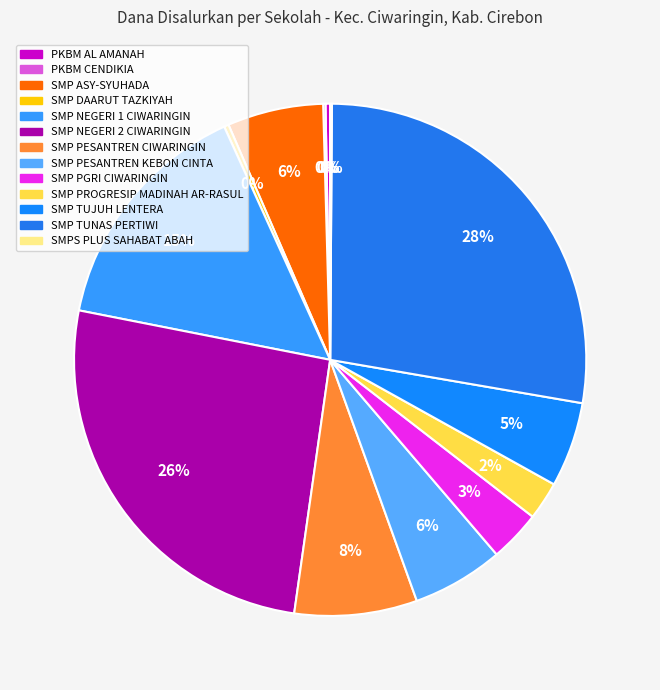

Is there a majority slice in this chart?

No